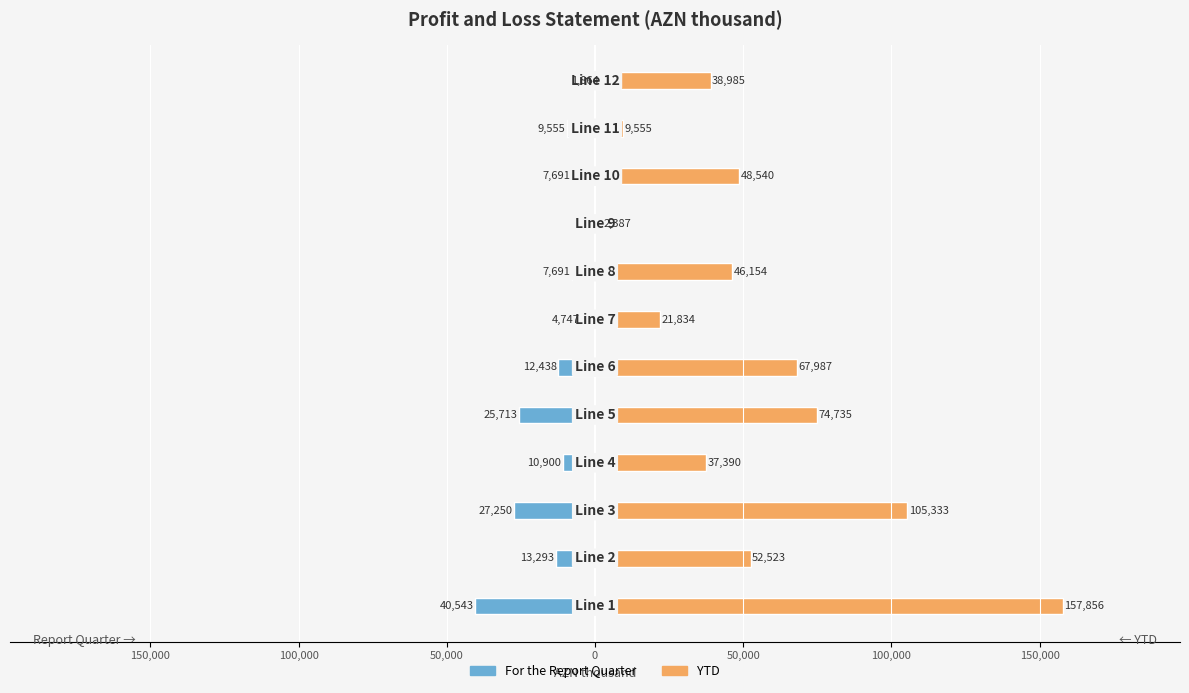

Which has a higher value, 0 or 150,000?

150,000